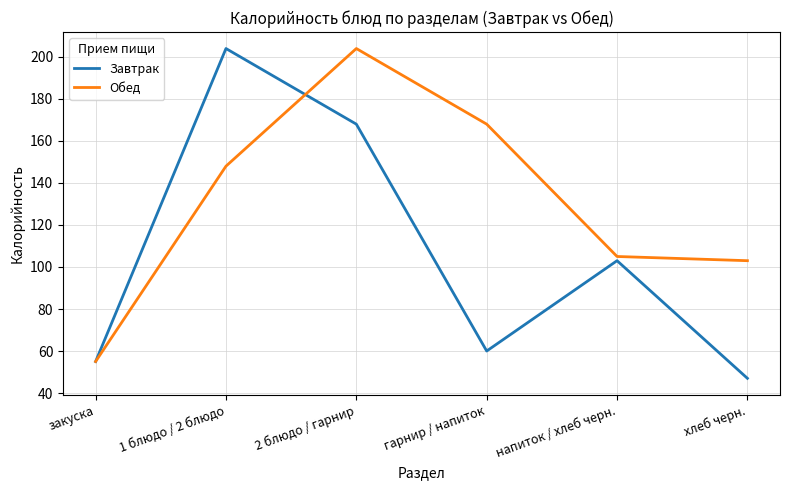

What is the minimum value shown in the chart?

47